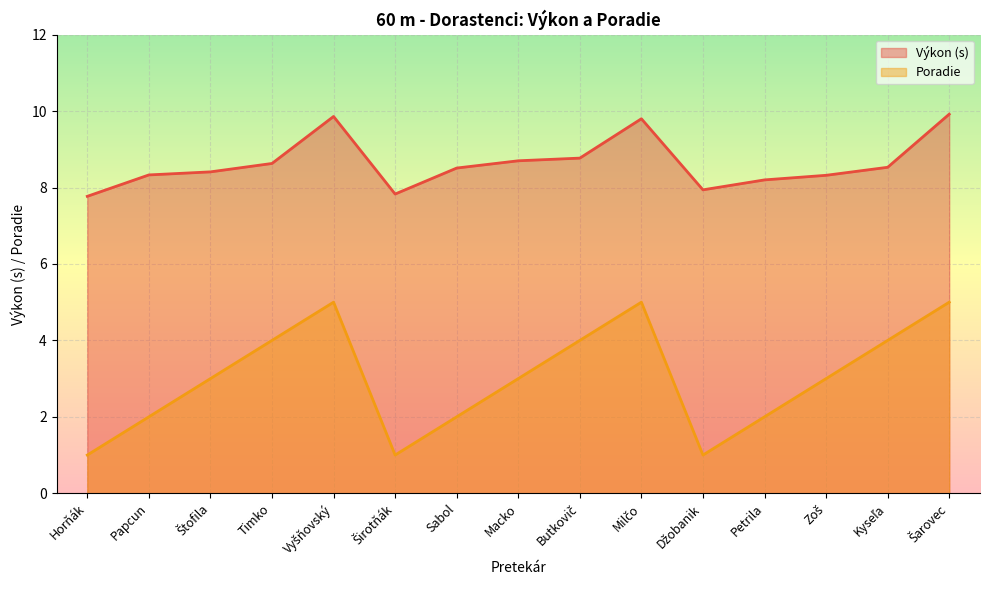

The Výkon series shows 3.2 at Macko. True or false?

False